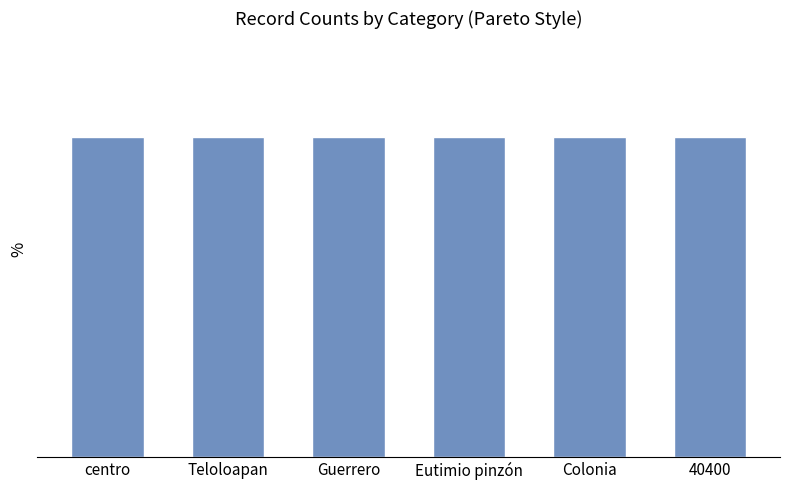

At which category does the chart reach its peak across all series?

Teloloapan